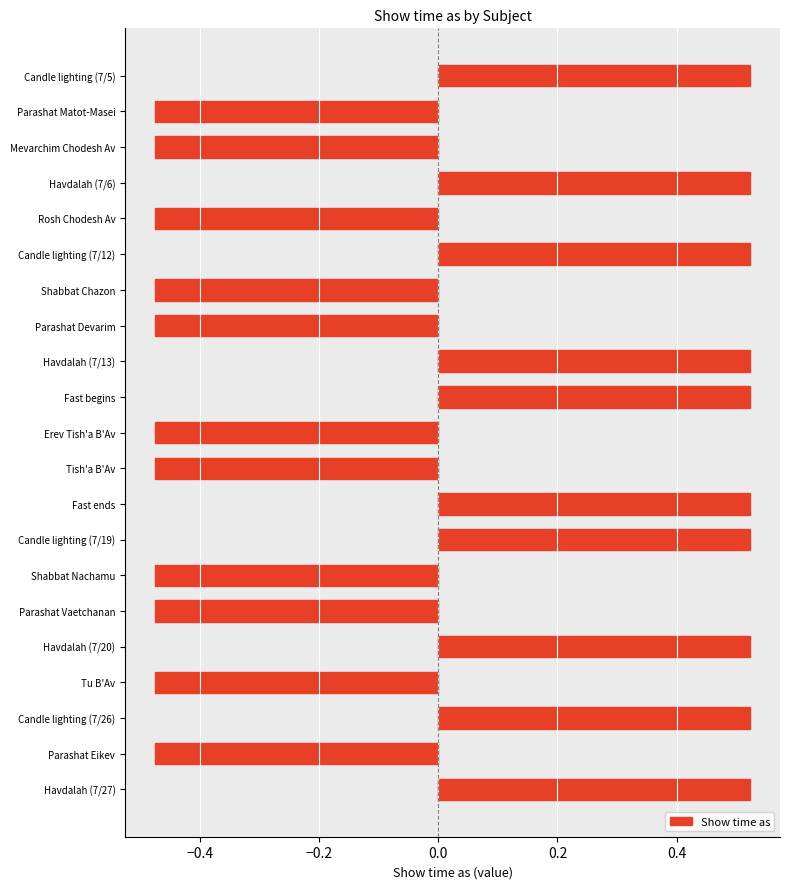

Count the number of values greater than 0.

10